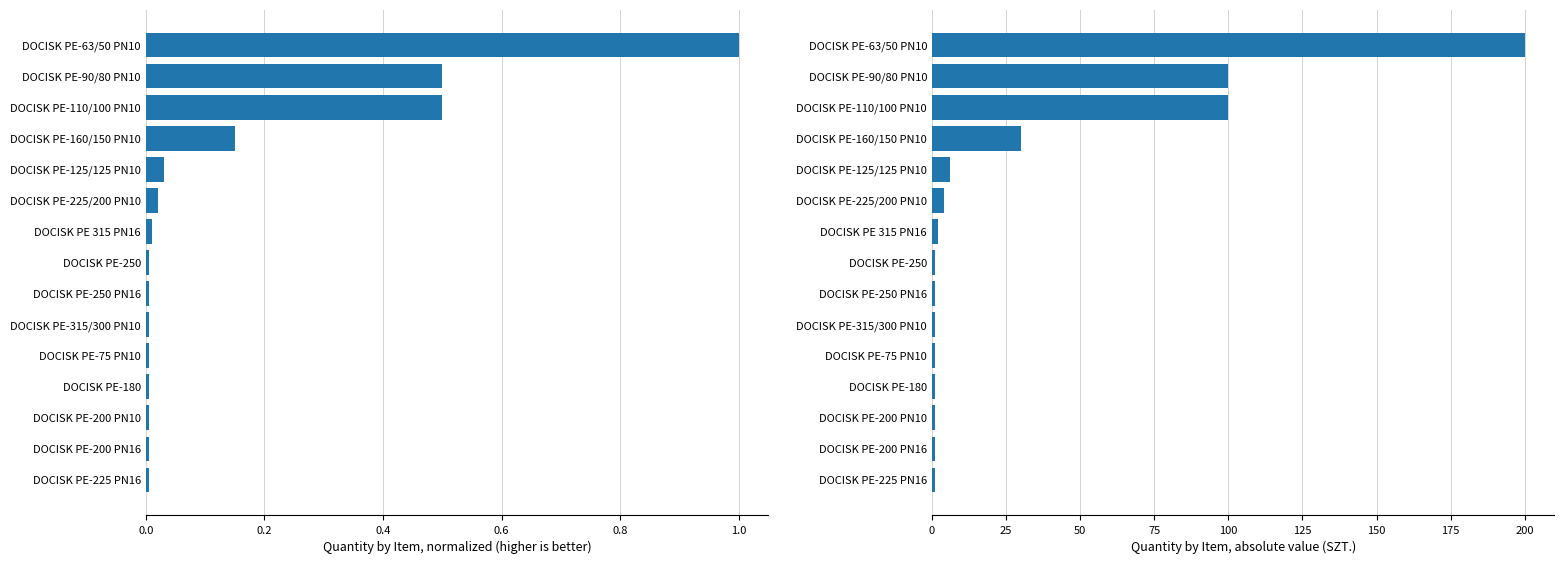

Which series changed the most between DOCISK PE-315/300 PN10 and DOCISK PE-250 PN16?

Quantity (normalized)